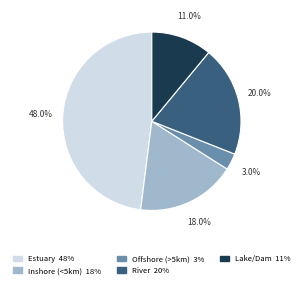

Rank the categories by value from lowest to highest.

Offshore (>5km), Lake/Dam, Inshore (<5km), River, Estuary